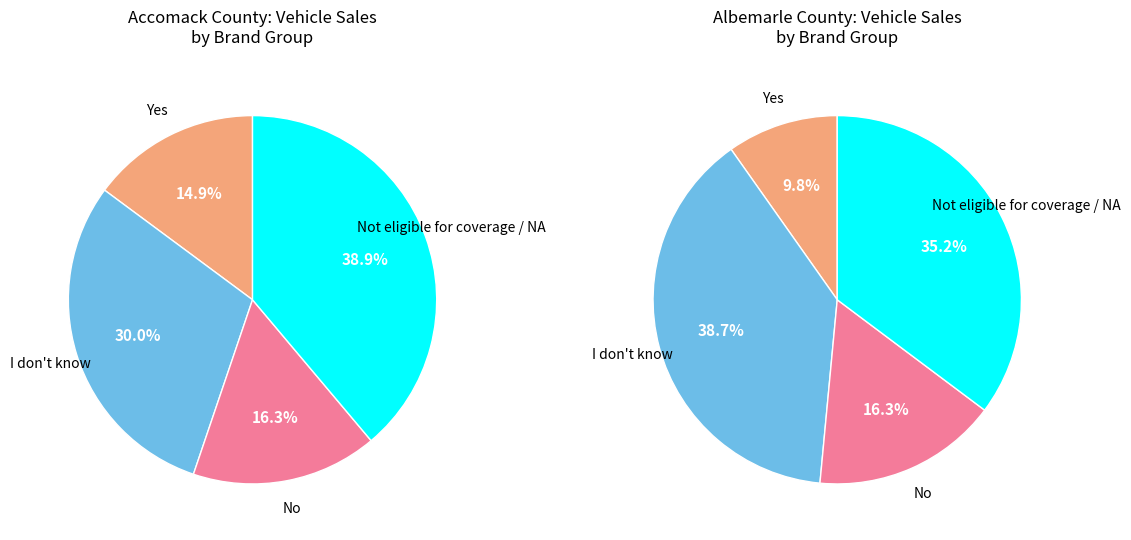

Is it true that ALLEGHANY is 8% of the pie?

False